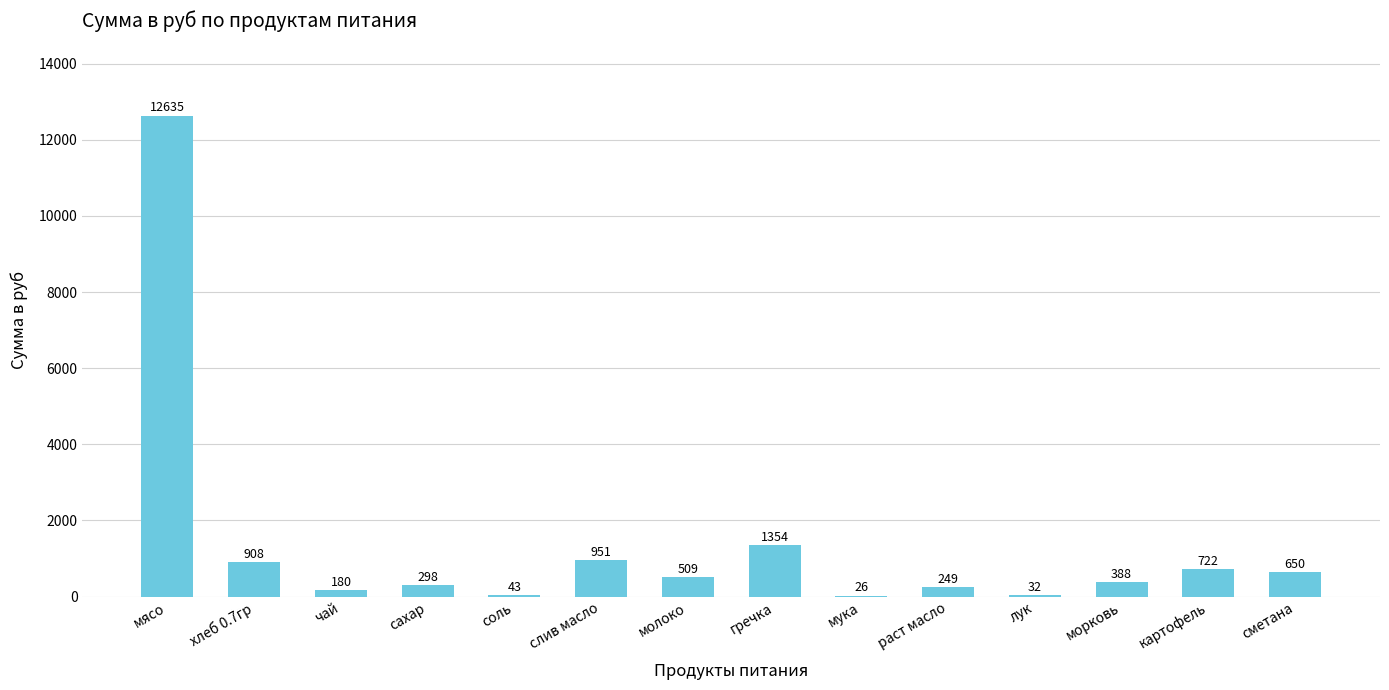

Is it true that the value at соль is 43.3?

True